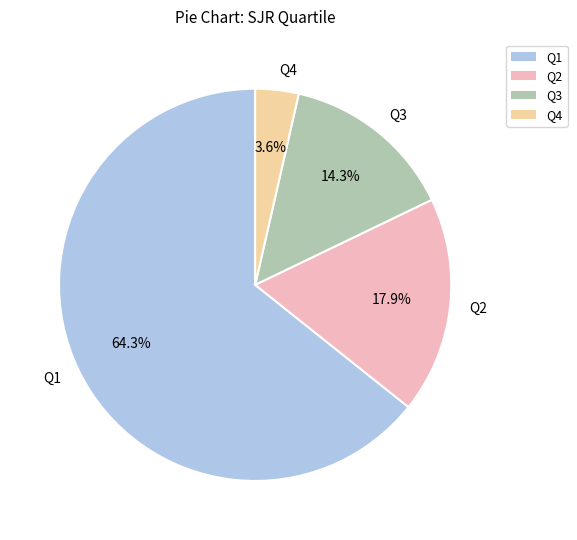

Rank the categories by value from highest to lowest.

Q1, Q2, Q3, Q4